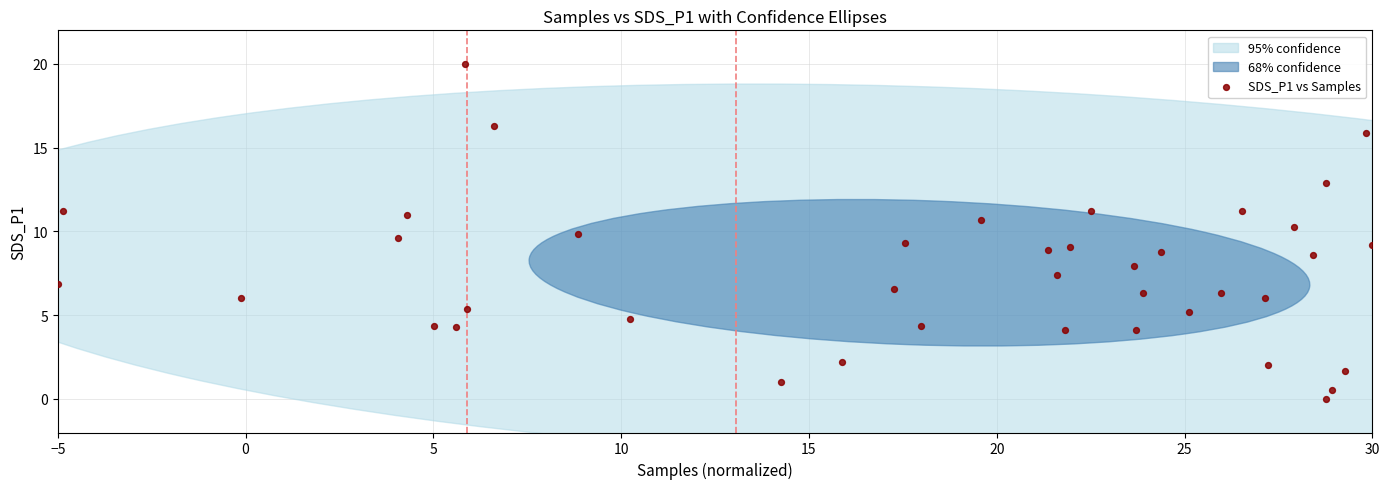

What is the range of X values (max minus min)?

35.0